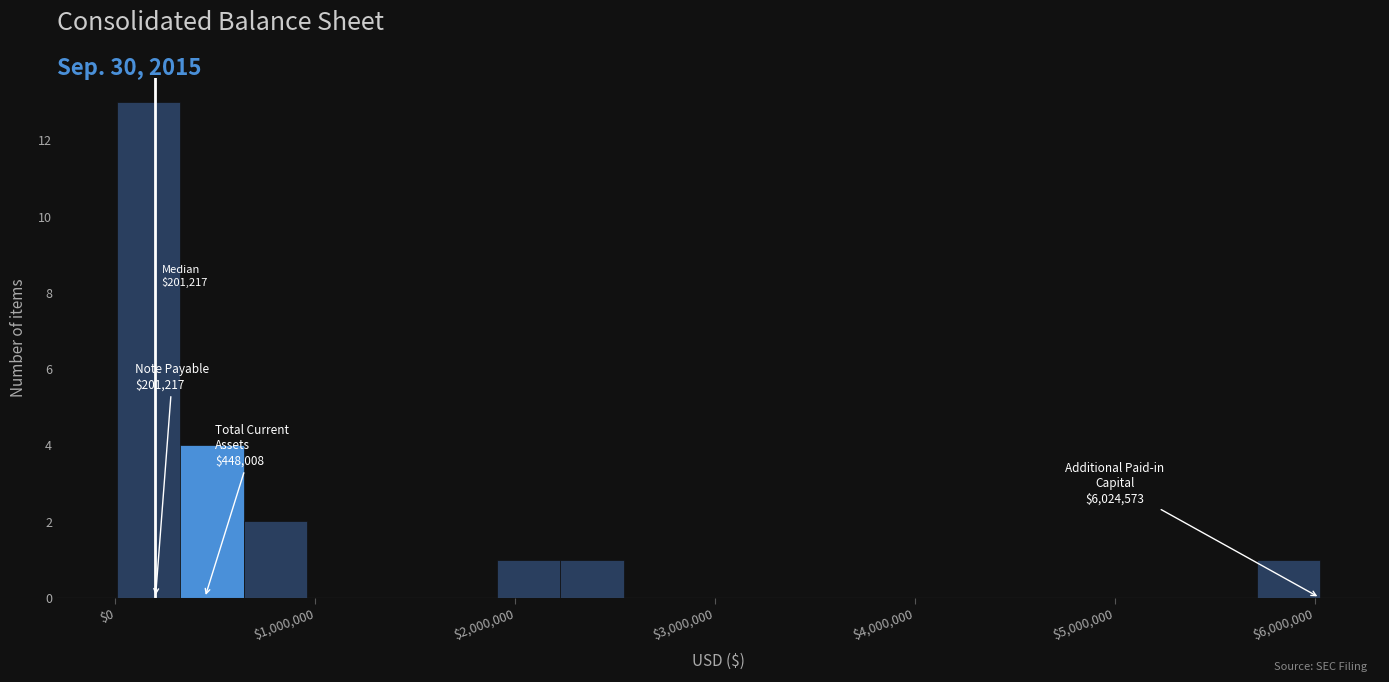

Around what value on the x-axis is the tallest bar? Give the approximate position of its centre, as read against the axis.

200000